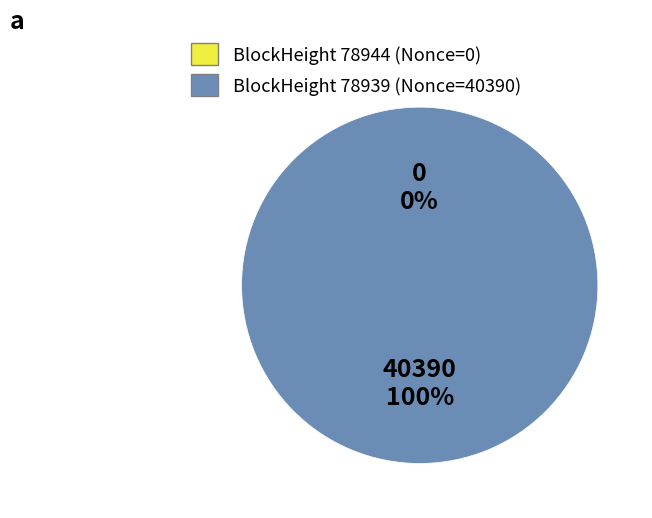

Combined, what portion of the pie is 78939 and 78944?

100.0%